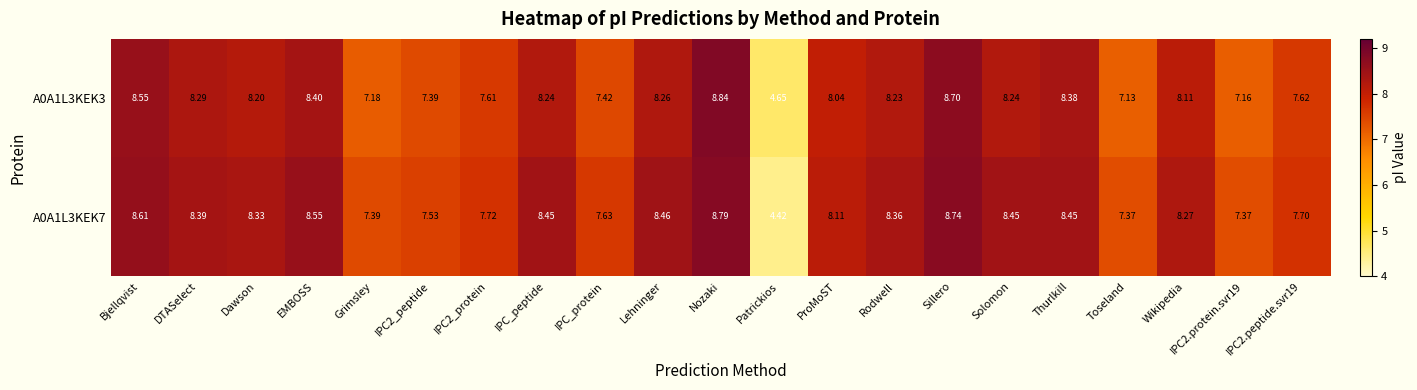

Which category has the lowest value across all series?

Patrickios